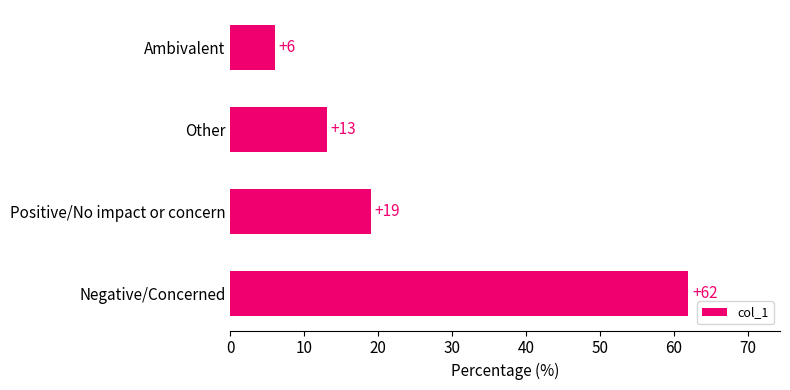

How many bars are there in total?

4